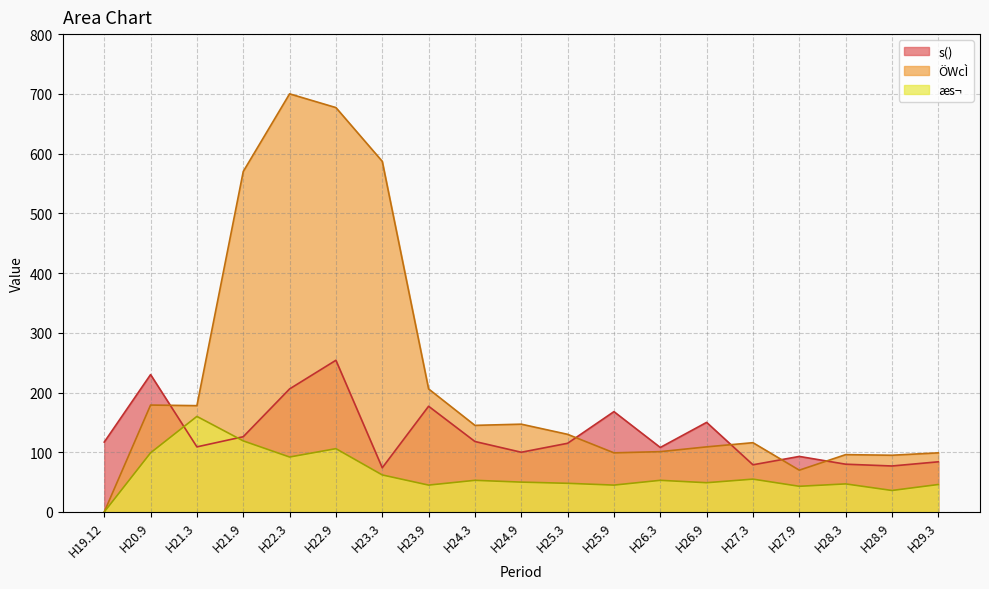

List the series in order of their overall mean, highest first.

ÖWcÌ, s(), æs¬